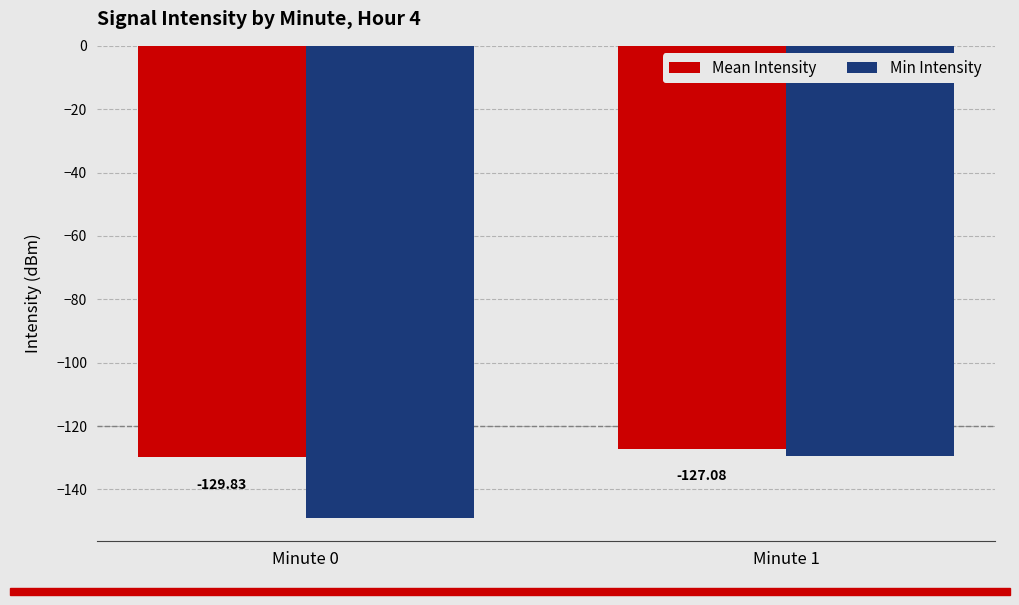

Reading left to right, transcribe all the data shown in this chart.

Mean Intensity: -129.8	-127.1
Min Intensity: -148.9	-129.5